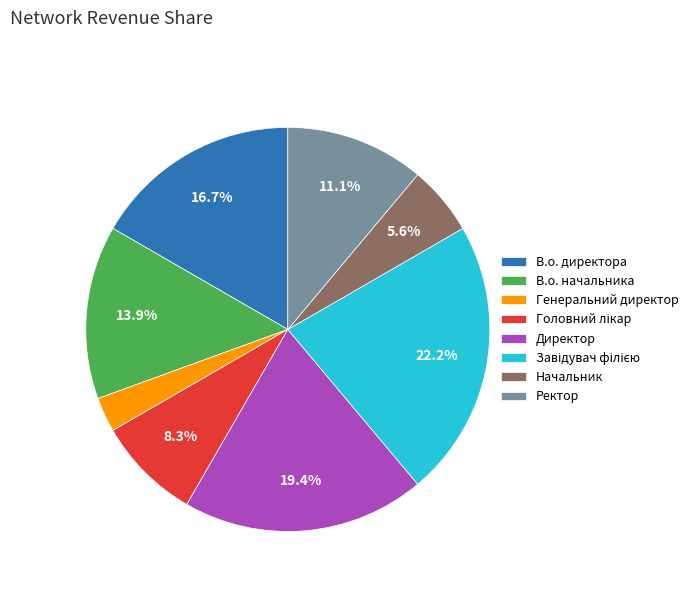

Which category has the smallest portion of the pie?

Генеральний директор